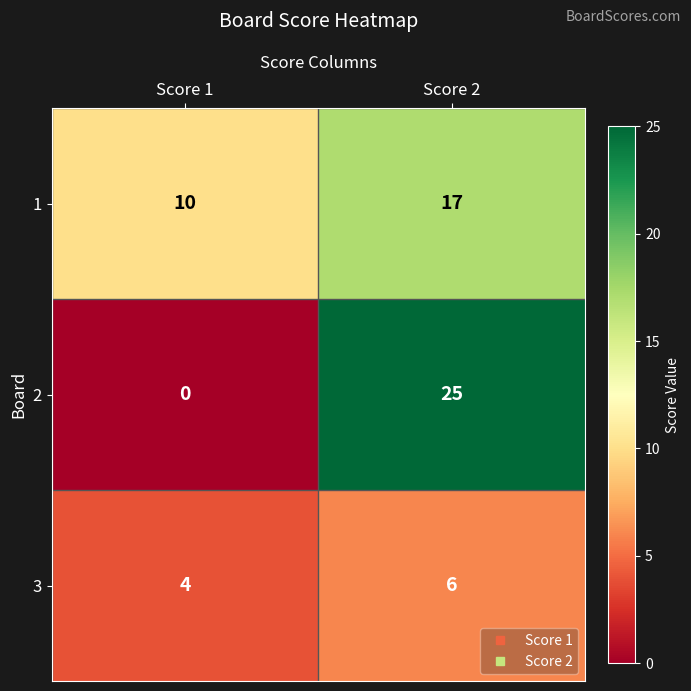

Which series has the largest total across all categories?

1